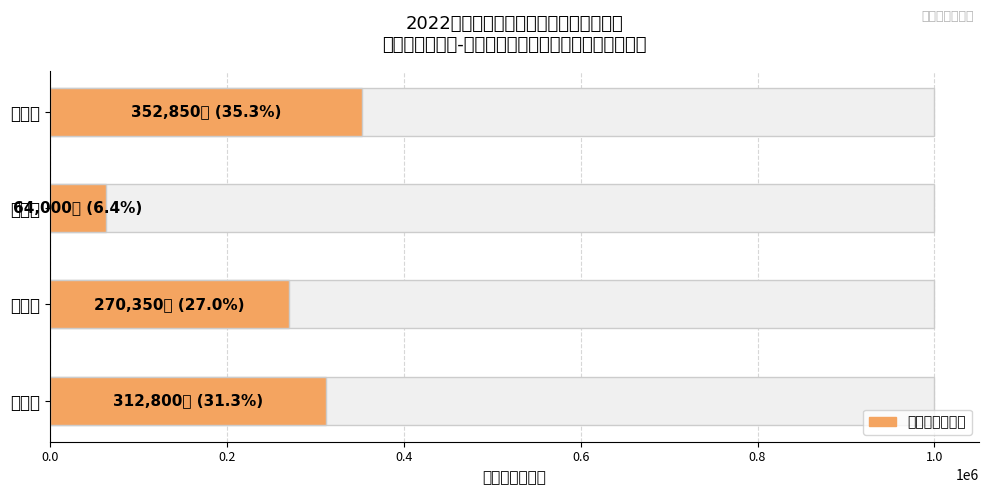

How many values are between 270350 and 352850?

3